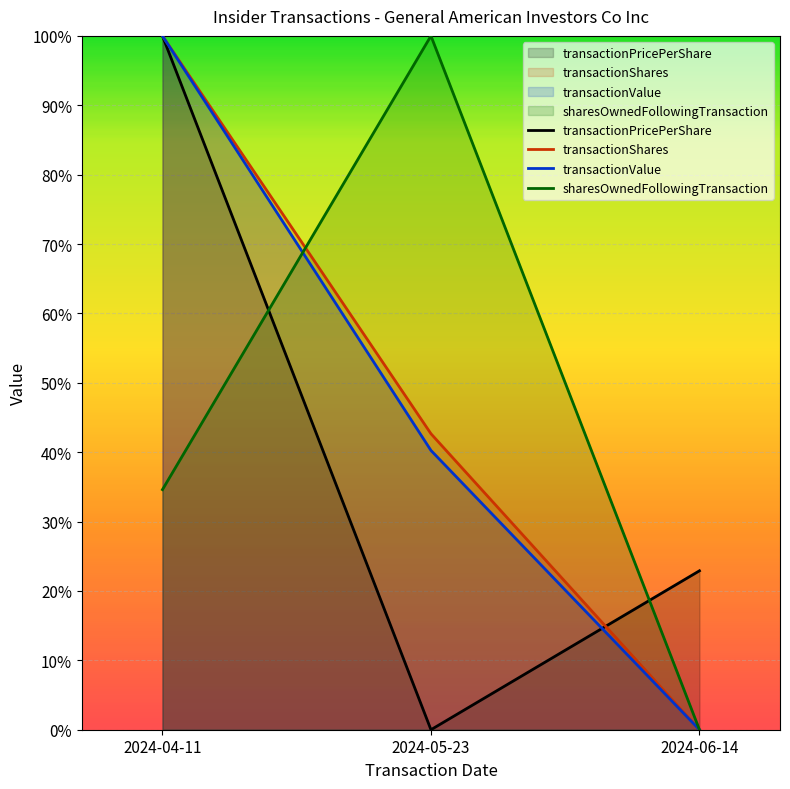

At how many categories does at least one series exceed 0?

3